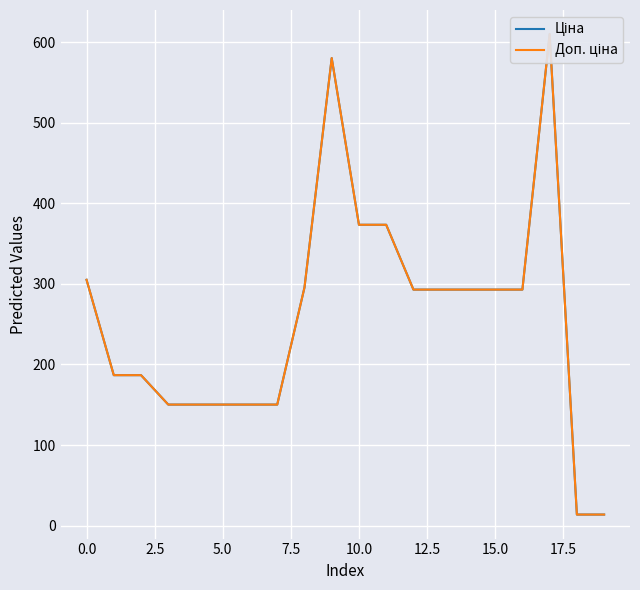

True or false: Доп. ціна and Ціна intersect in this chart.

False